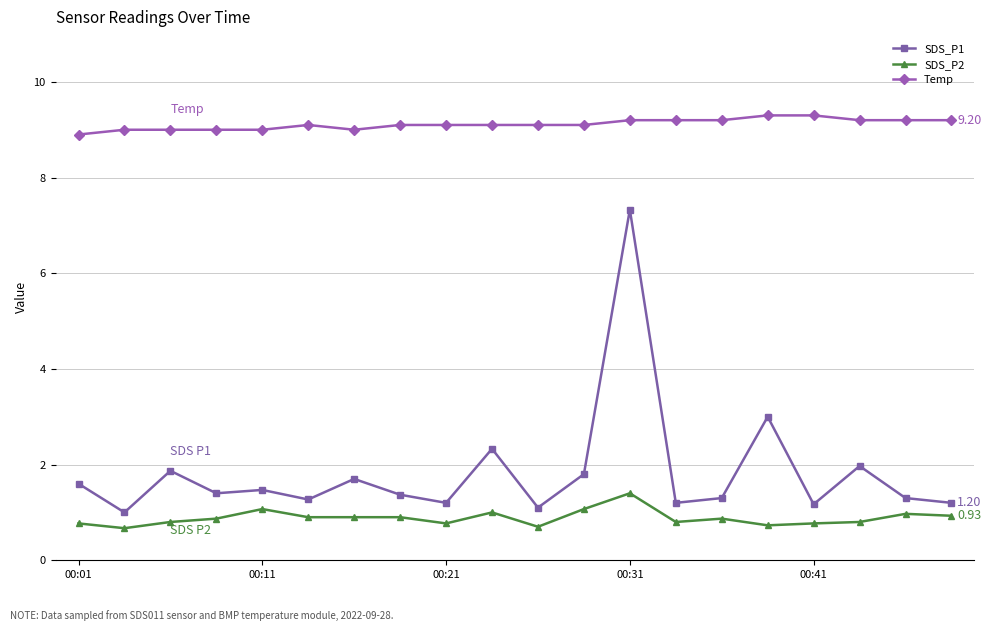

Which series has the largest total across all categories?

Temp